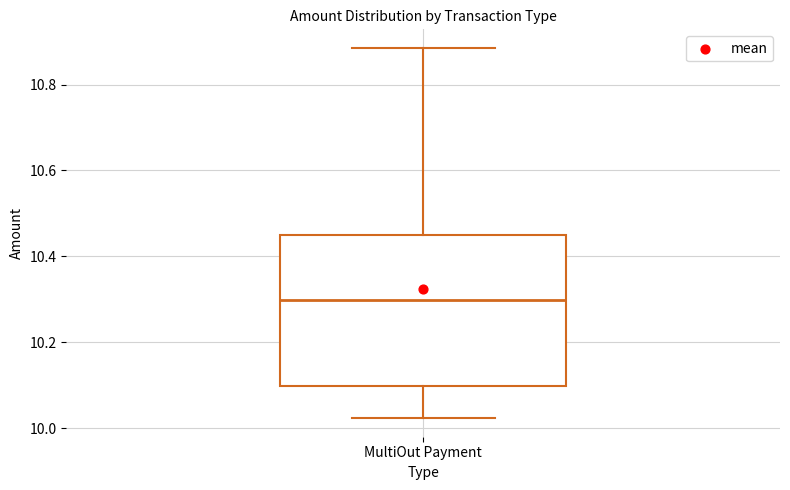

Where does the median line of the box for MultiOut Payment sit on the y-axis? The values are not printed on the chart, so give them approximately, as read against the axis.

10.30